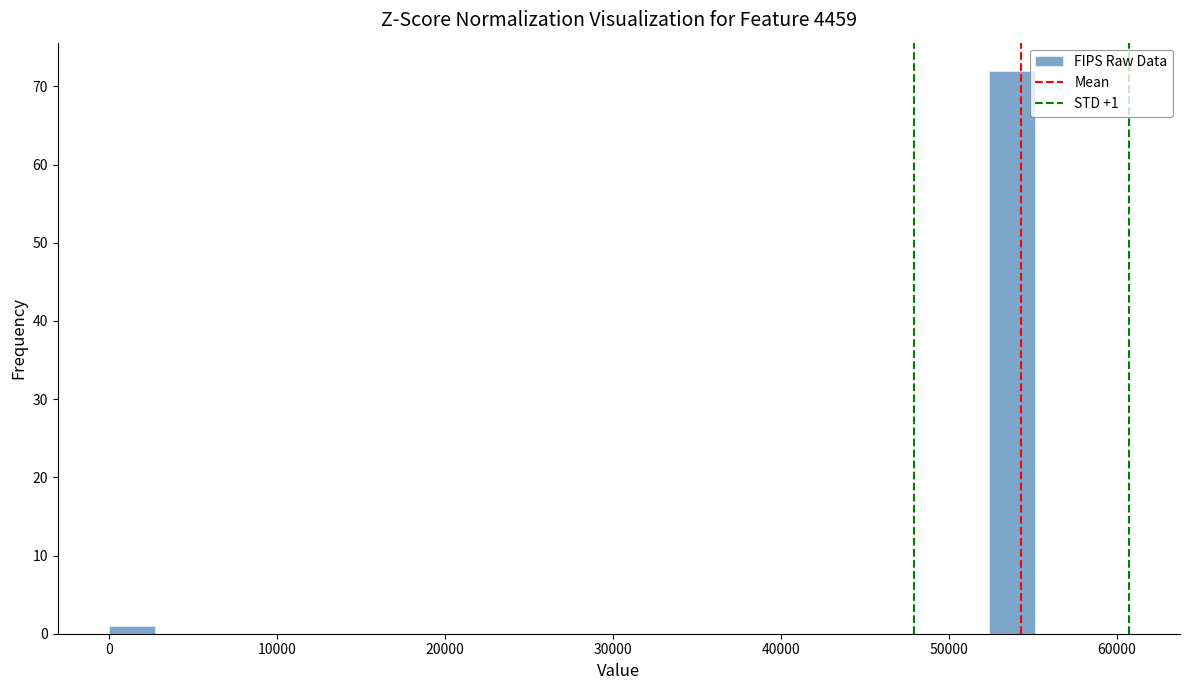

Around what value on the x-axis is the tallest bar? Give the approximate position of its centre, as read against the axis.

54000